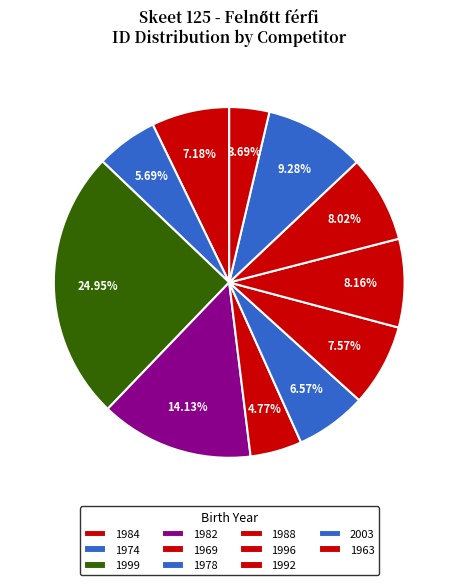

What percentage is the 1999 slice, to the nearest percent?

25%